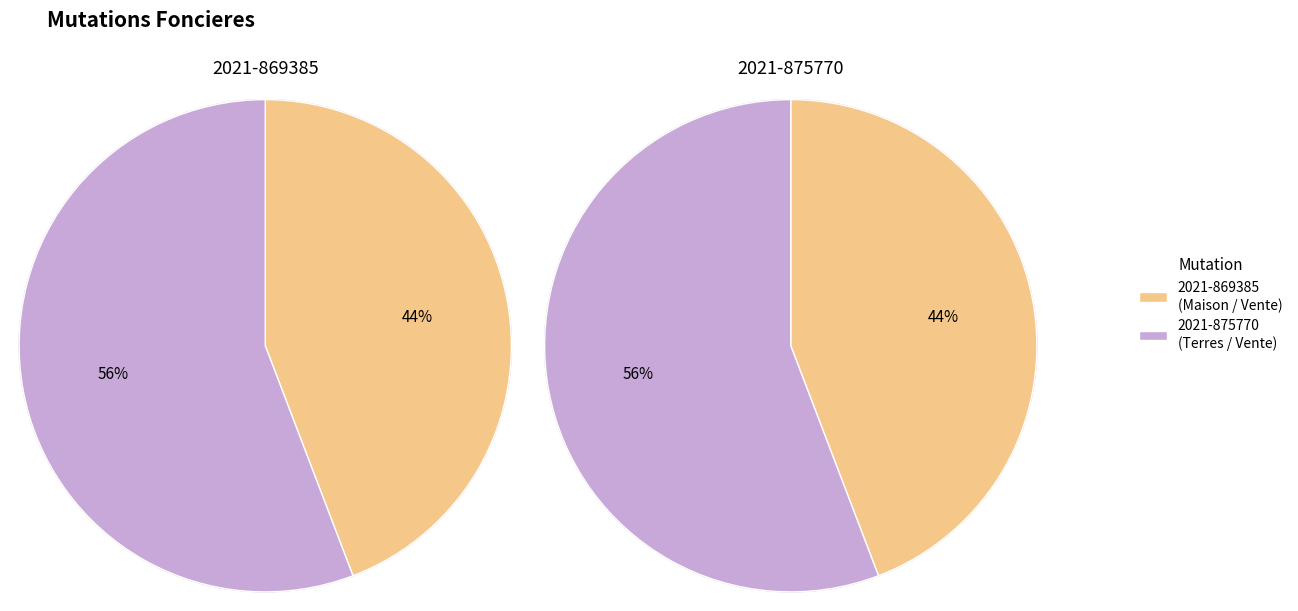

What percentage is NOT represented by 2021-875770?

44.2%